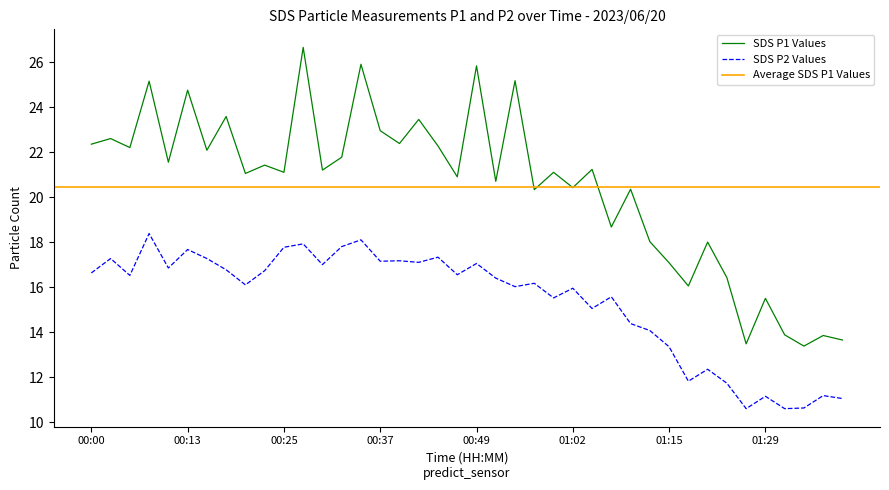

What is the label of the 22nd point from the right?

00:44